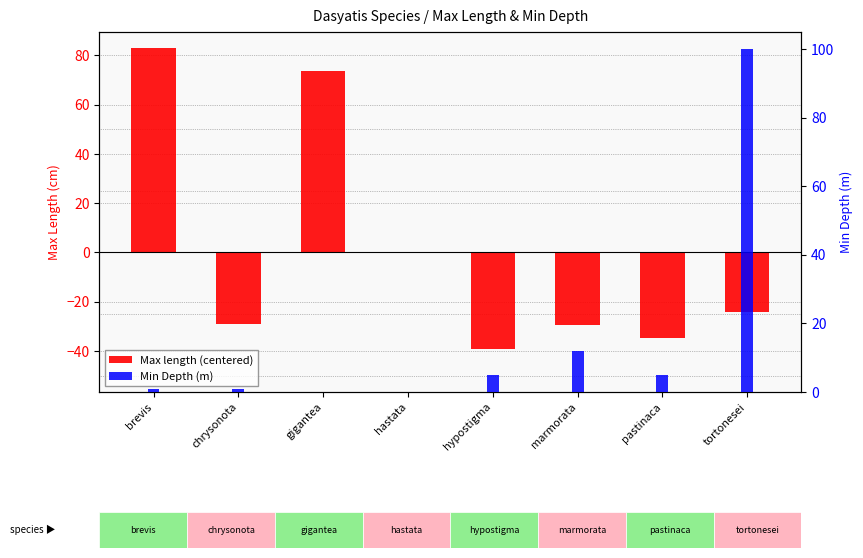

At how many categories does at least one series exceed -18?

8